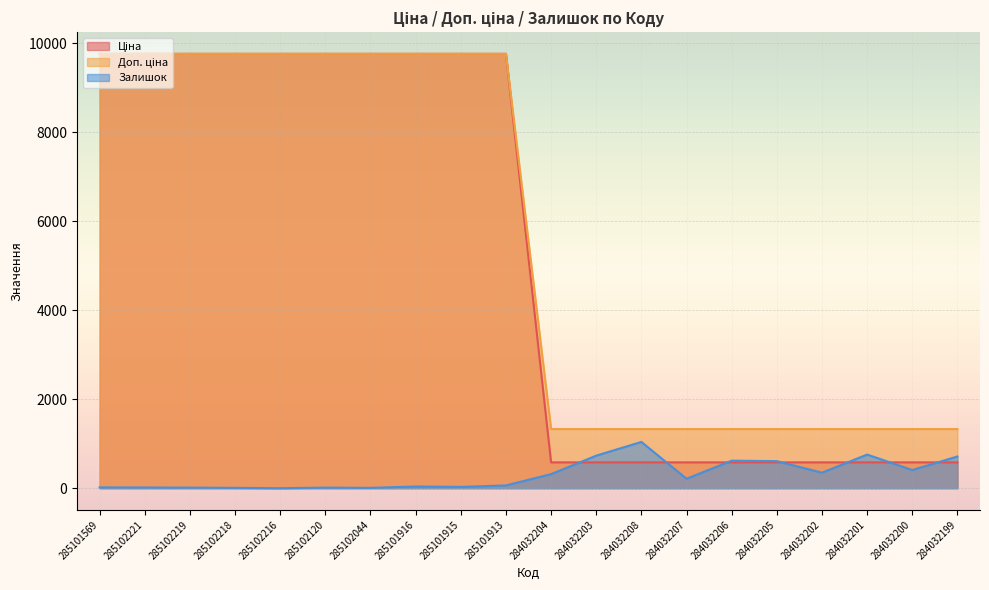

At which category is the sum across all series the highest?

285101913